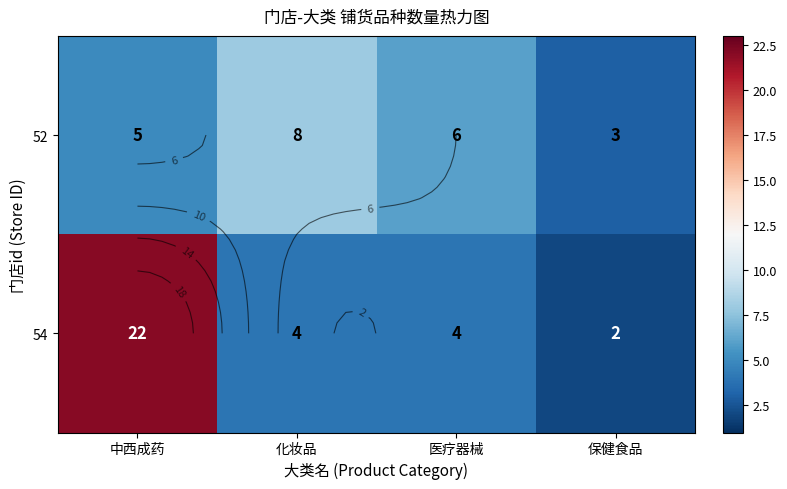

List the labels in order of 54 value, largest first.

中西成药, 化妆品, 医疗器械, 保健食品